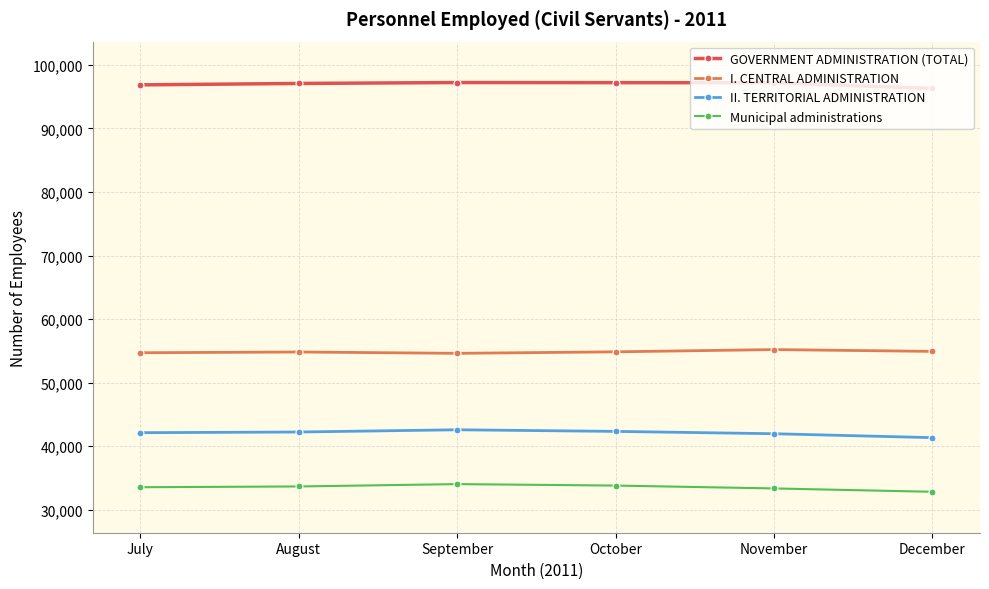

List the series in order of their peak value, highest first.

GOVERNMENT ADMINISTRATION (TOTAL), I. CENTRAL ADMINISTRATION, II. TERRITORIAL ADMINISTRATION, Municipal administrations